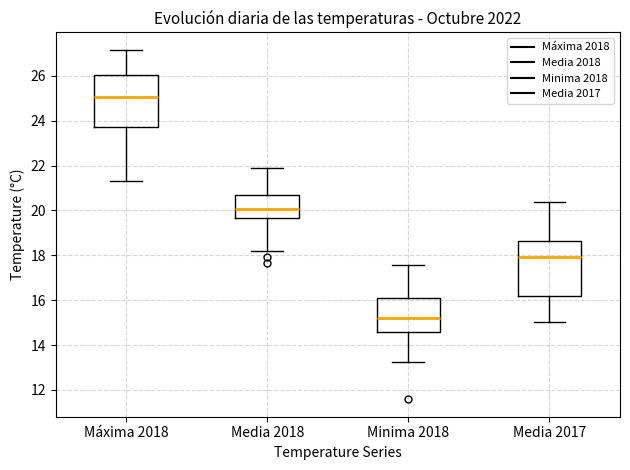

Reading left to right, read every box against the y-axis: the position of its median line, the range the box covers, and the ends of its whiskers. The values are not printed on the chart, so give them approximately, as read against the axis.

Máxima 2018: median 25.0, box 23.8 to 26.0, whiskers 21.4 to 27.2
Media 2018: median 20.0, box 19.6 to 20.6, whiskers 18.2 to 21.8
Minima 2018: median 15.2, box 14.6 to 16.2, whiskers 13.2 to 17.6
Media 2017: median 18.0, box 16.2 to 18.6, whiskers 15.0 to 20.4